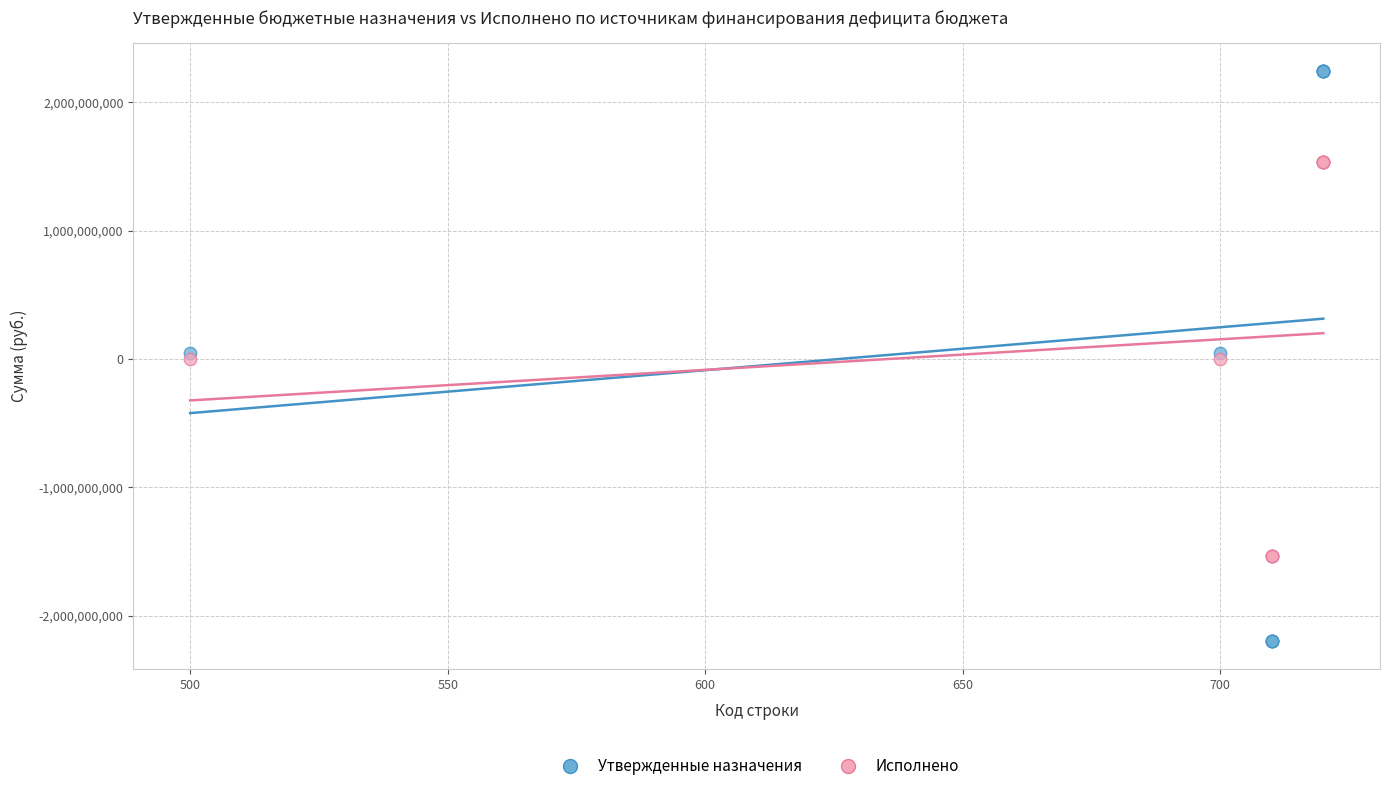

Which series reaches the maximum Y coordinate?

Утвержденные назначения